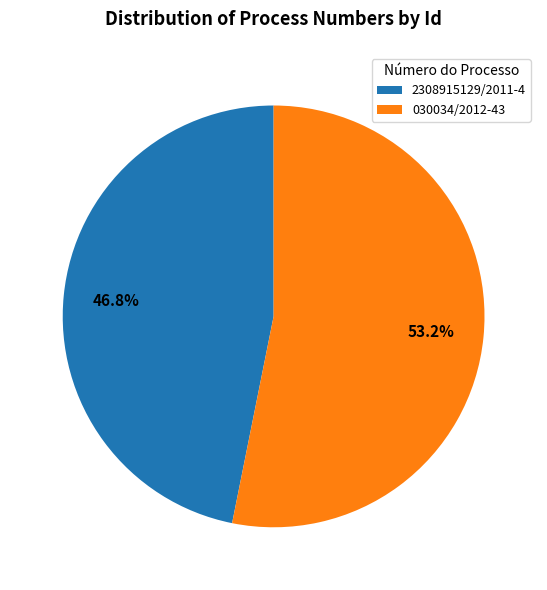

What is the ratio of the value at 2308915129/2011-4 to the value at 030034/2012-43?

0.9